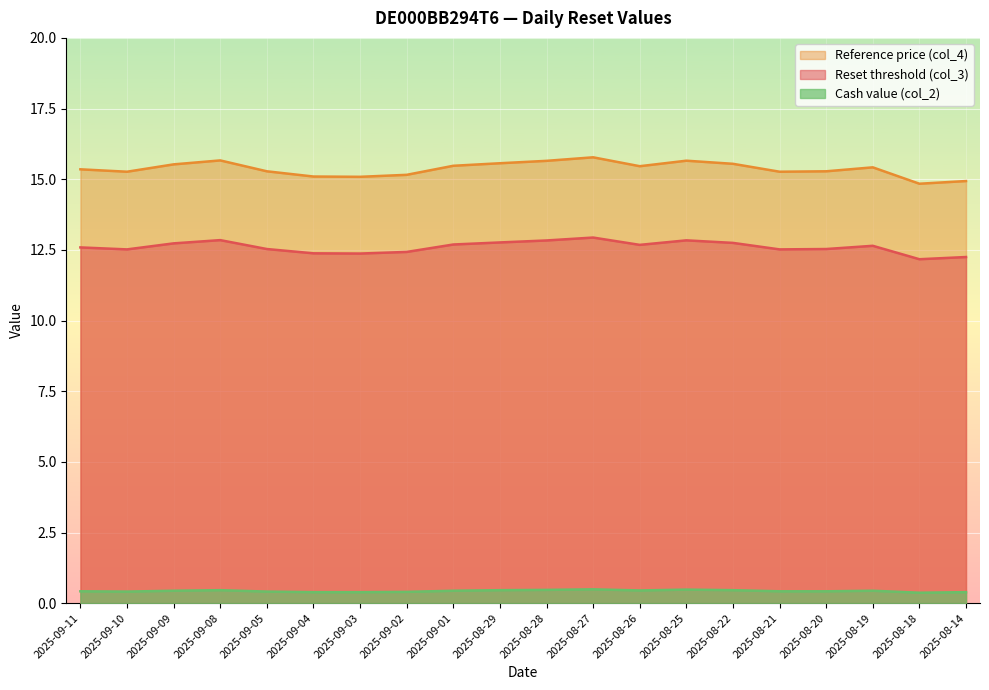

Is it true that Reset threshold (col_3) equals 2.5 at 2025-09-04?

False